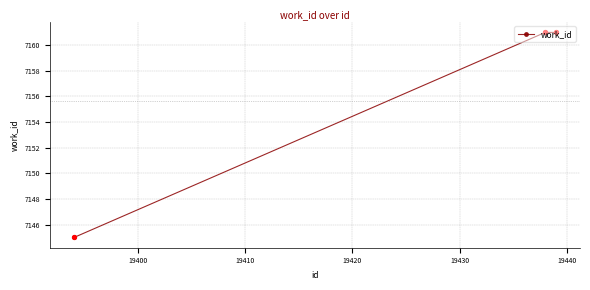

What is the greatest value displayed?

7161